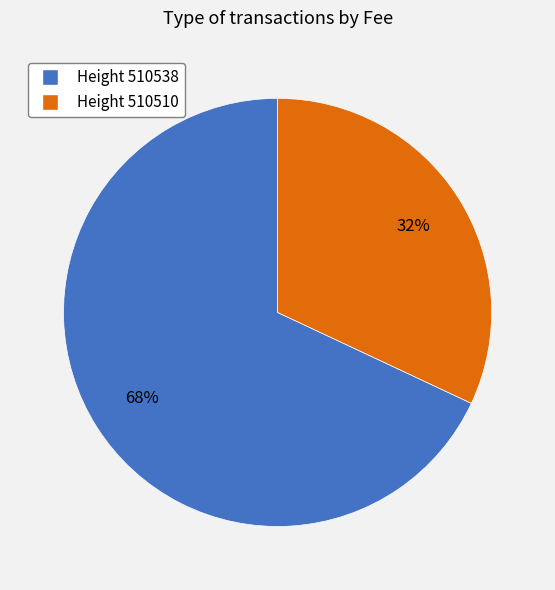

To the nearest percent, what is the average slice percentage?

50%